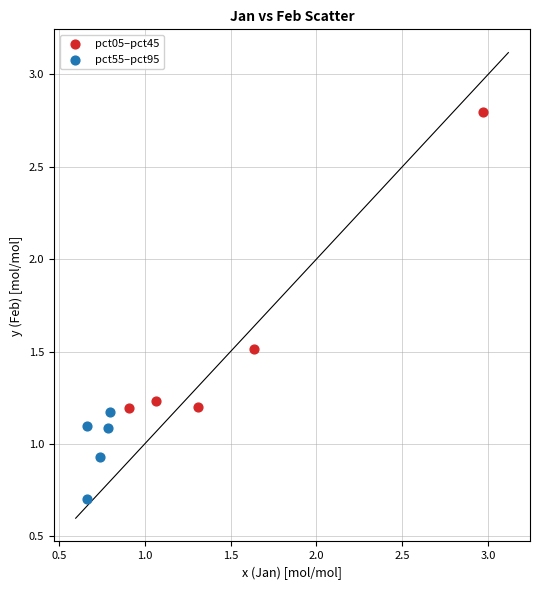

Which series contains the lowest Y value?

pct55–pct95